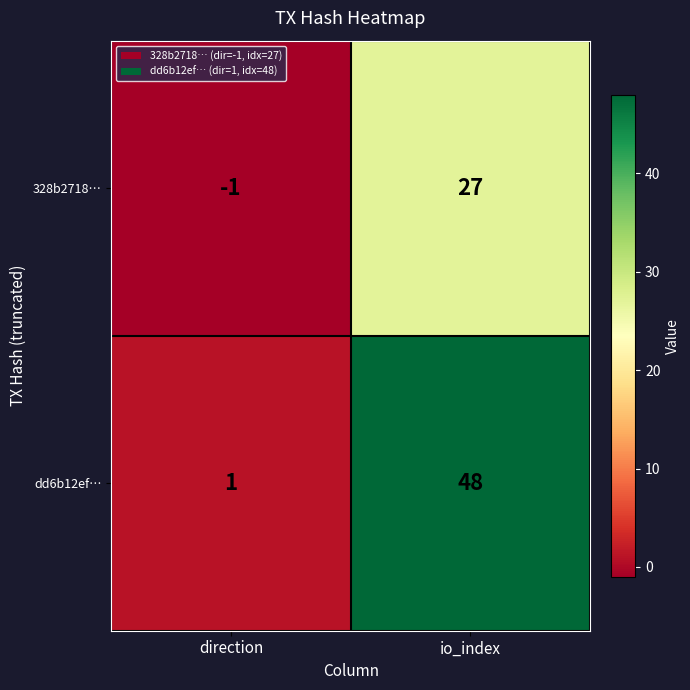

What is the sum of all dd6b12ef… values?

49